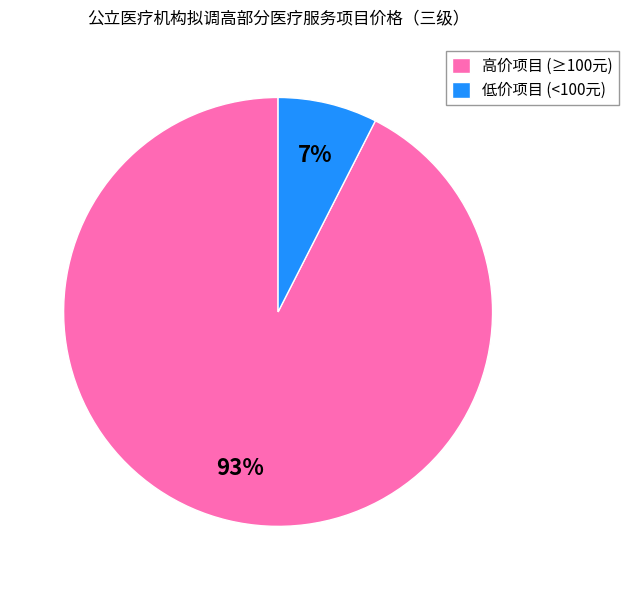

True or false: 高价项目 (≥100元) accounts for 99% of the total.

False